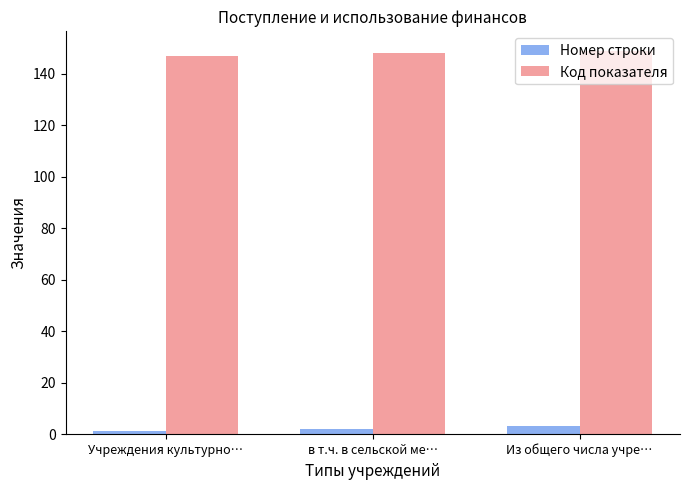

How many groups of bars are there?

3